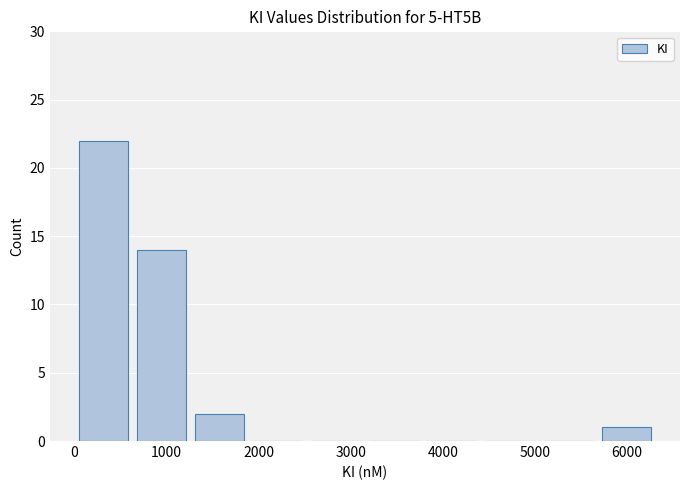

Reading left to right, transcribe this chart: for each bar, give the range it covers on the x-axis and its height. Neither the bar edges nor the heights are printed on the chart, so give them approximately, as read against the axes.

0 to 600: 22
600 to 1300: 14
1300 to 1900: 2
1900 to 2500: 0
2500 to 3200: 0
3200 to 3800: 0
3800 to 4400: 0
4400 to 5000: 0
5000 to 5700: 0
5700 to 6300: 1